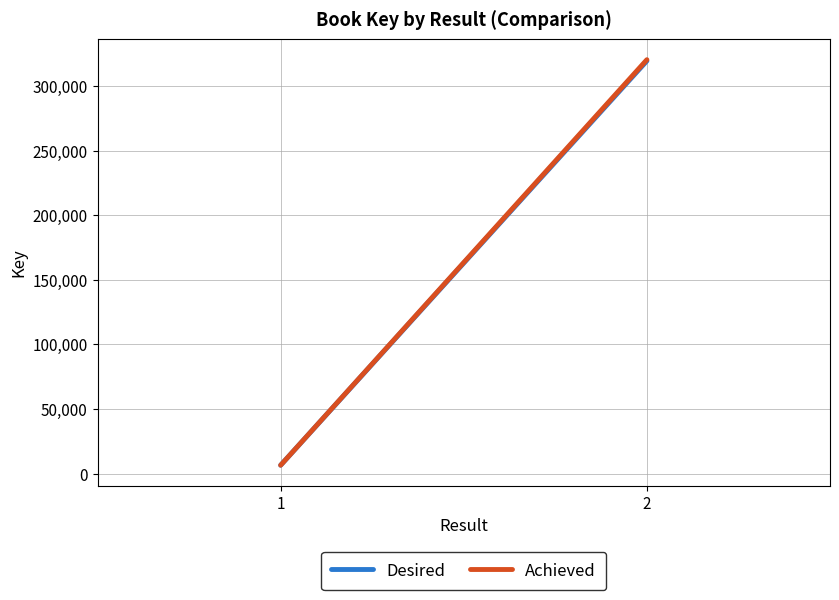

Rank the series by their average value, from lowest to highest.

Desired, Achieved